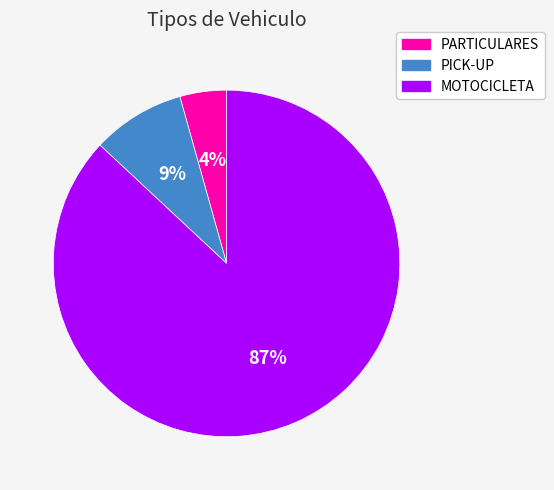

How many segments does this pie chart have?

3